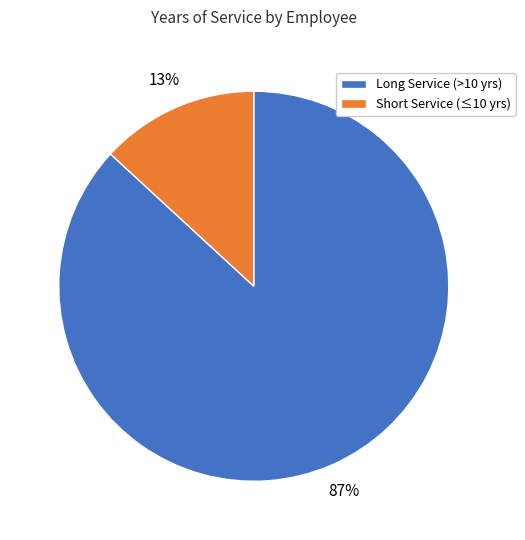

How many segments does this pie chart have?

2